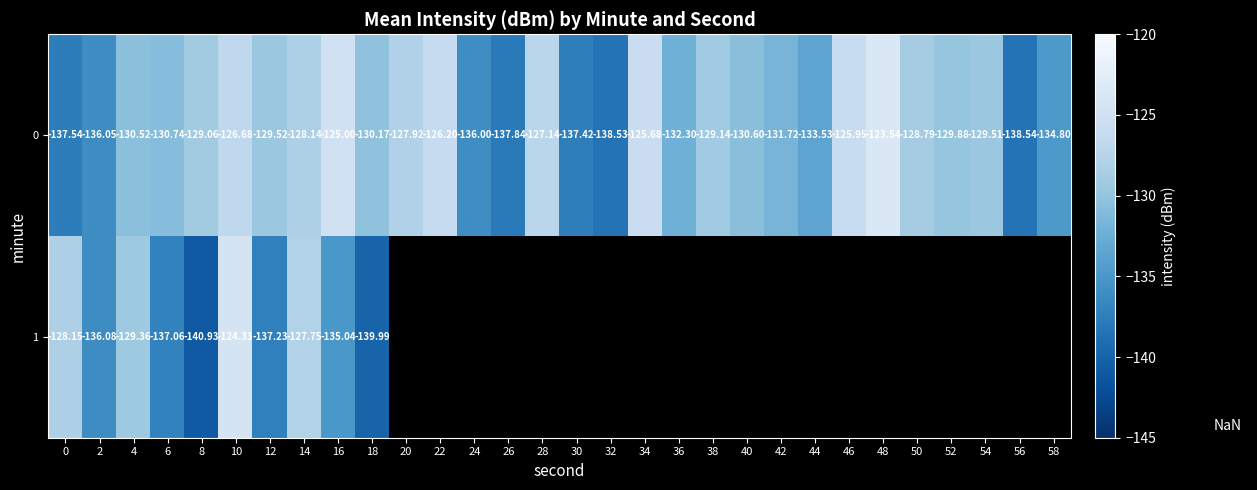

Is the value of 0 at 30 greater than the value of 1 at 16?

No